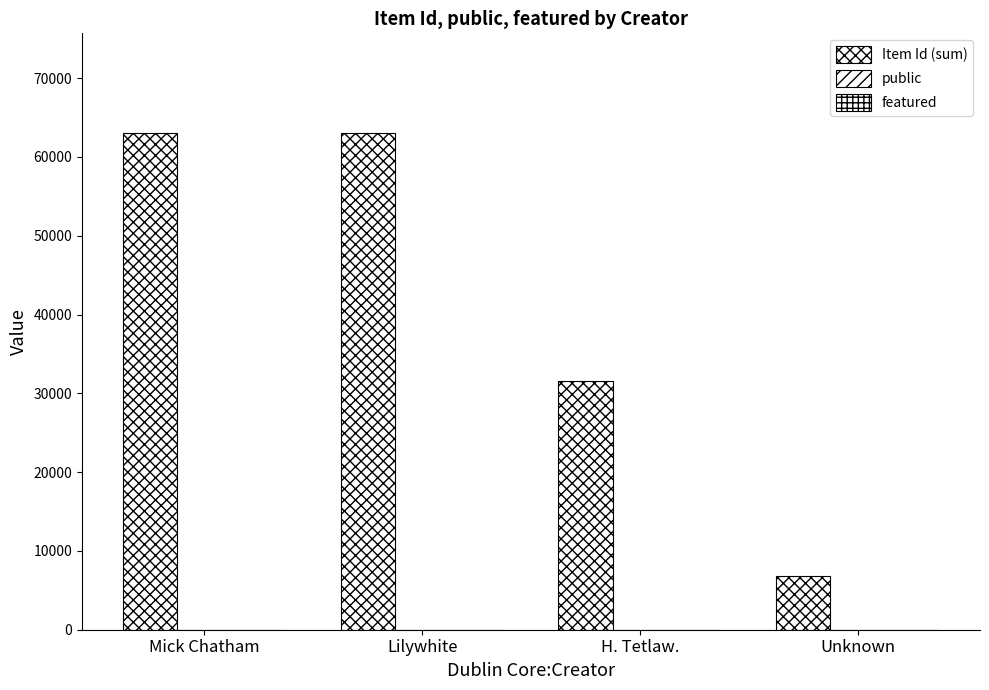

What is the greatest value displayed?

63080